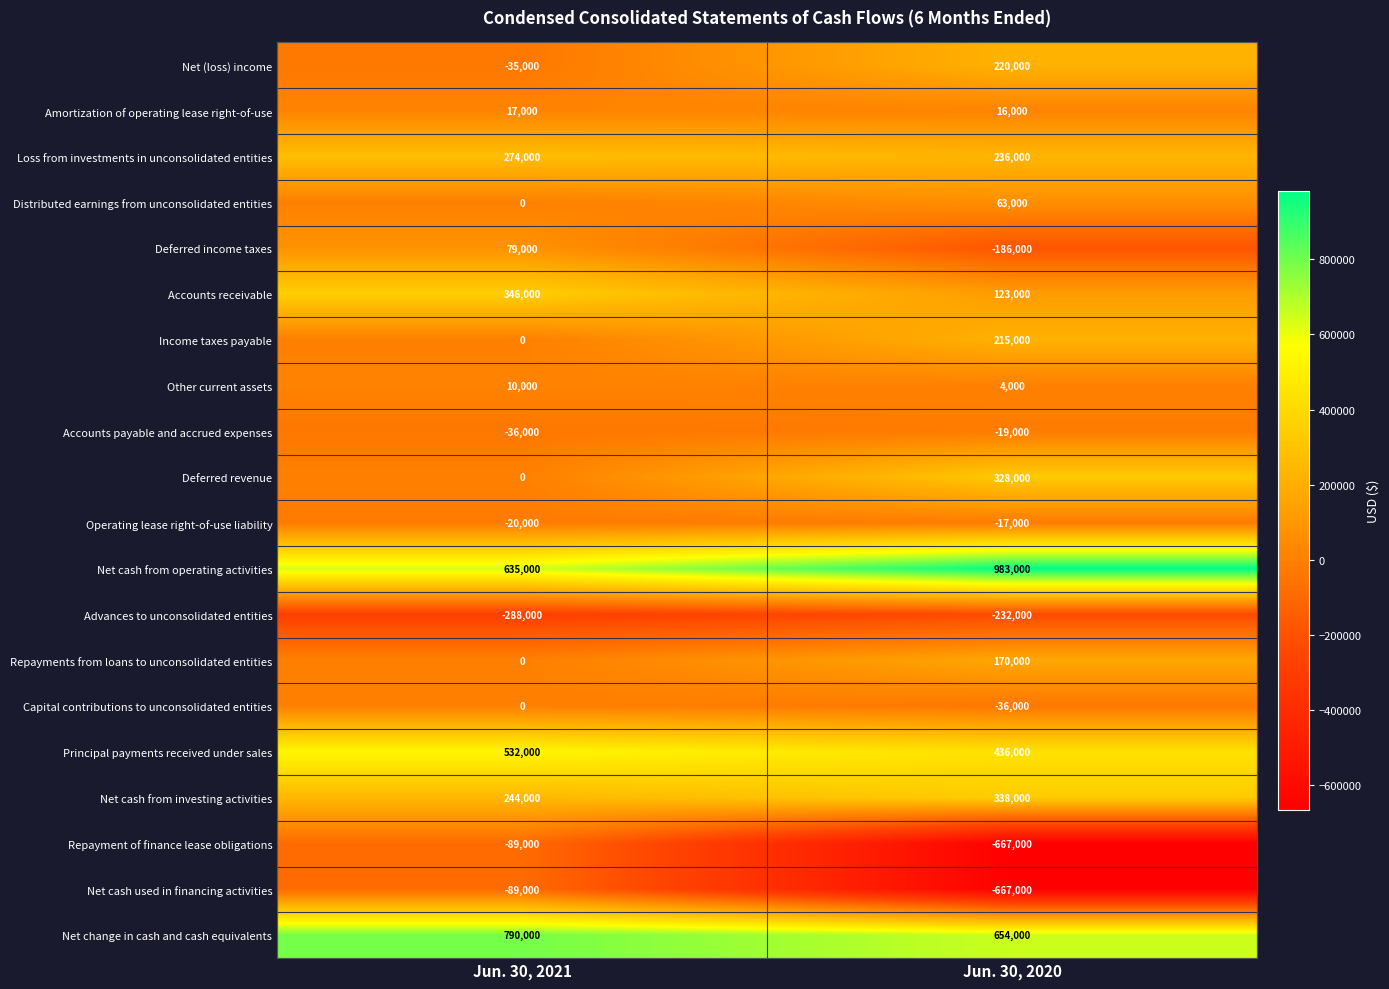

What is the average value of the Amortization of operating lease right-of-use series?

16500